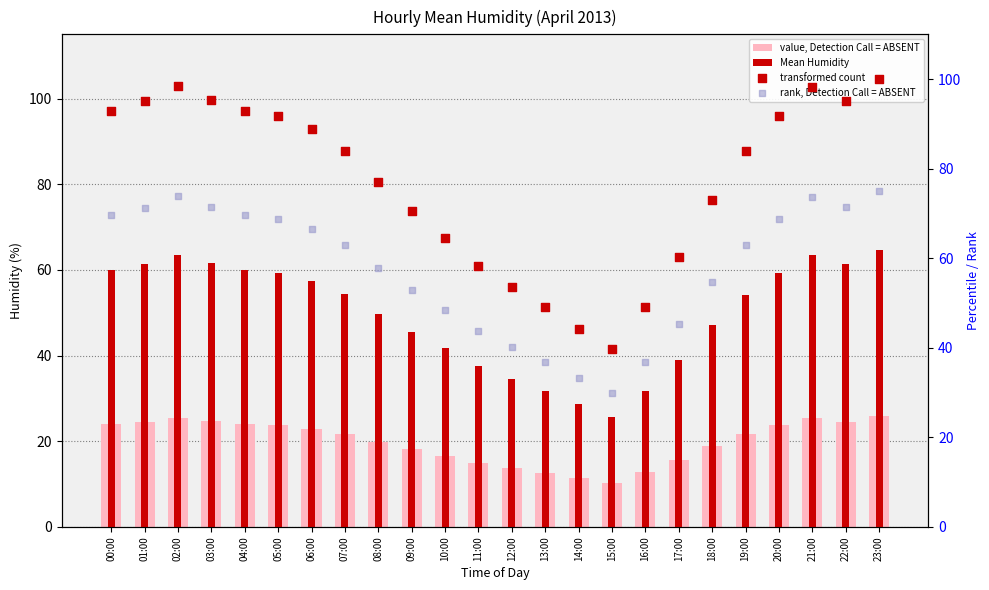

Which series reaches the minimum Y coordinate?

value, Detection Call = ABSENT